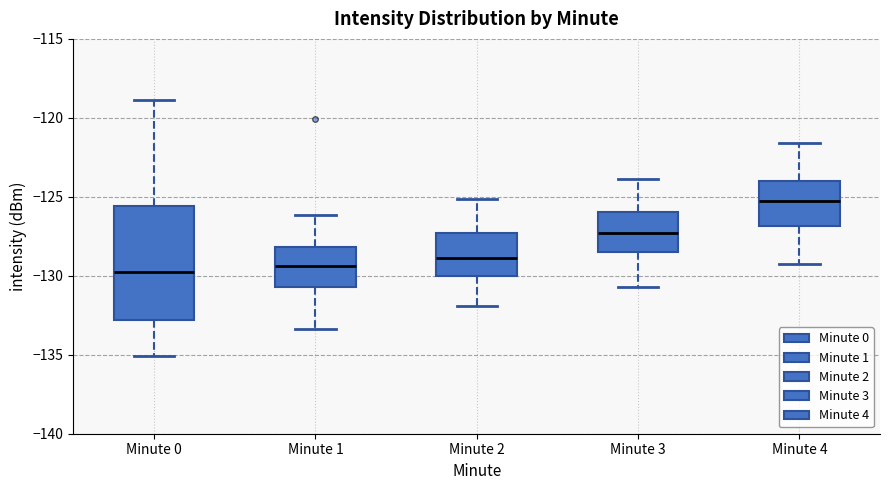

Reading left to right, read every box against the y-axis: the position of its median line, the range the box covers, and the ends of its whiskers. The values are not printed on the chart, so give them approximately, as read against the axis.

Minute 0: median -129.5, box -133.0 to -125.5, whiskers -135.0 to -119.0
Minute 1: median -129.5, box -130.5 to -128.0, whiskers -133.5 to -126.0
Minute 2: median -129.0, box -130.0 to -127.5, whiskers -132.0 to -125.0
Minute 3: median -127.5, box -128.5 to -126.0, whiskers -130.5 to -124.0
Minute 4: median -125.0, box -127.0 to -124.0, whiskers -129.0 to -121.5